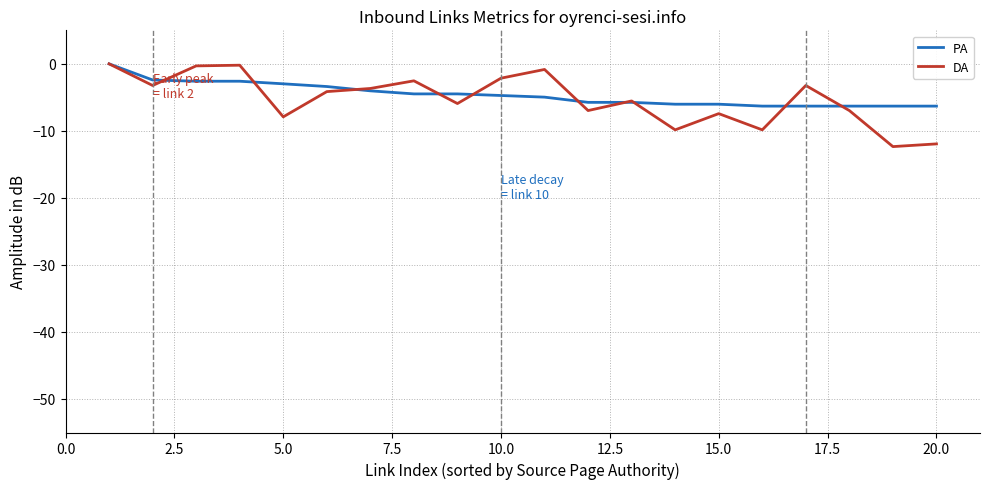

How many categories are shown in the chart?

20